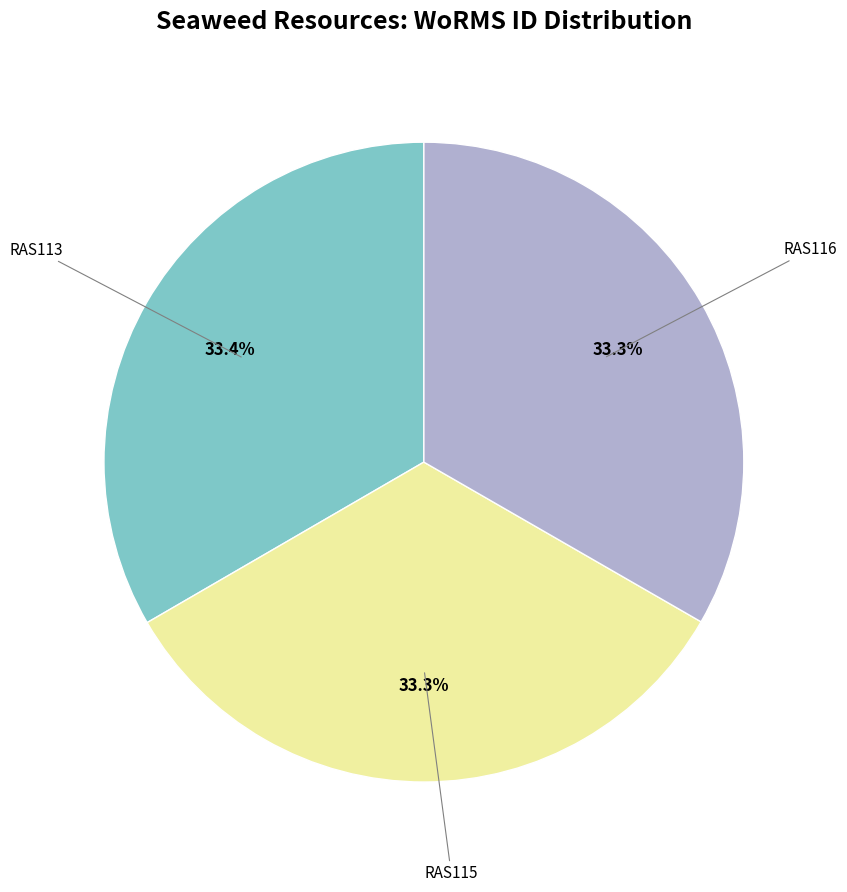

Does any single category account for the majority?

No